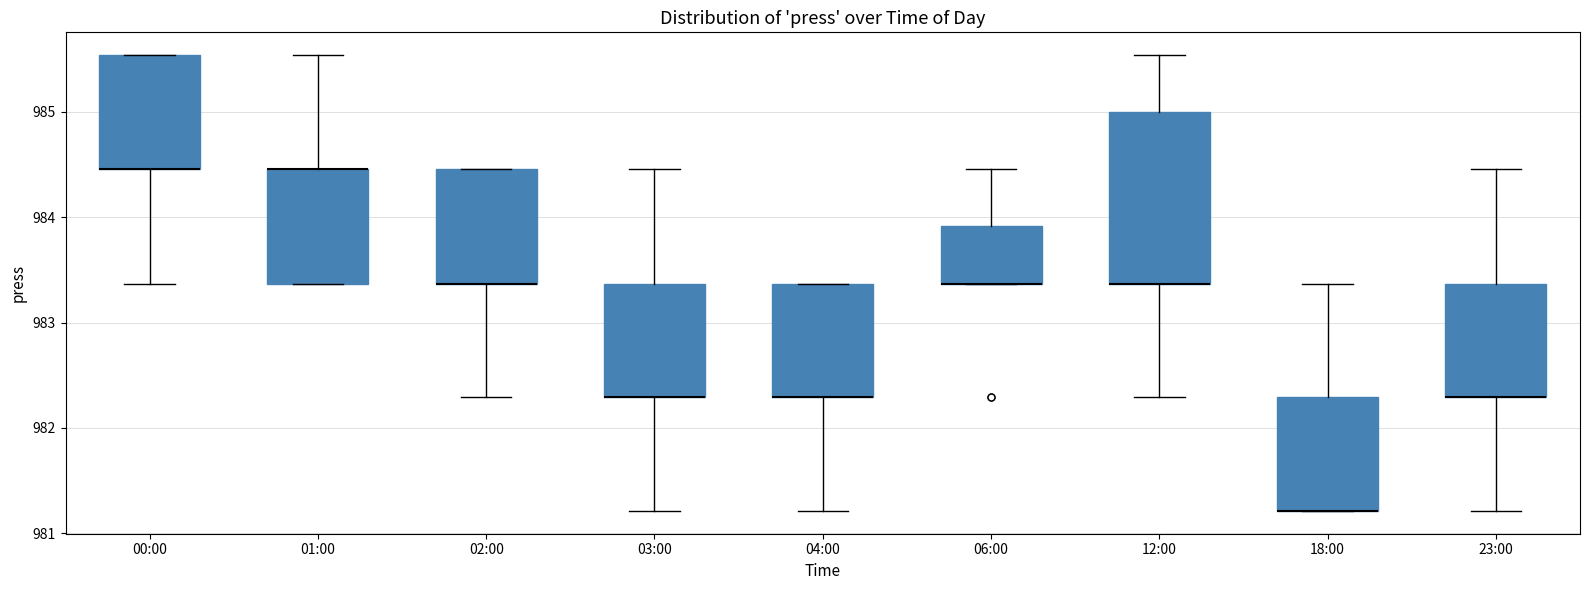

Comparing the boxes themselves (not the whiskers), which one is the tallest?

12:00